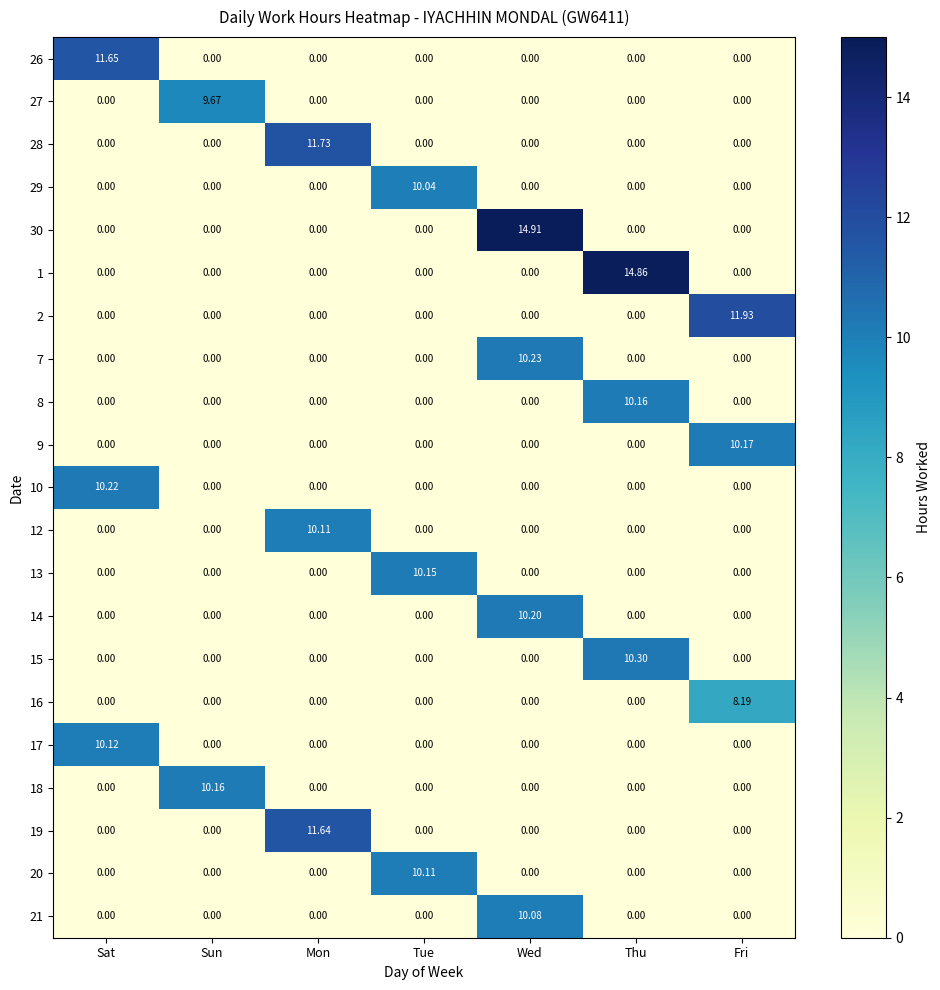

Which series has the largest range (max minus min)?

30